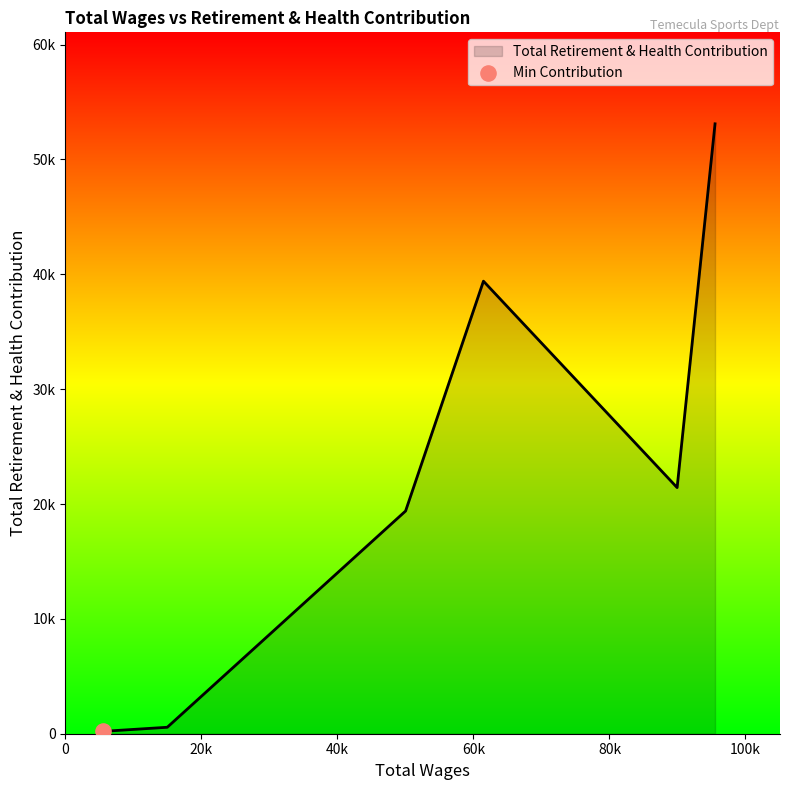

Does the chart have visible grid lines?

No